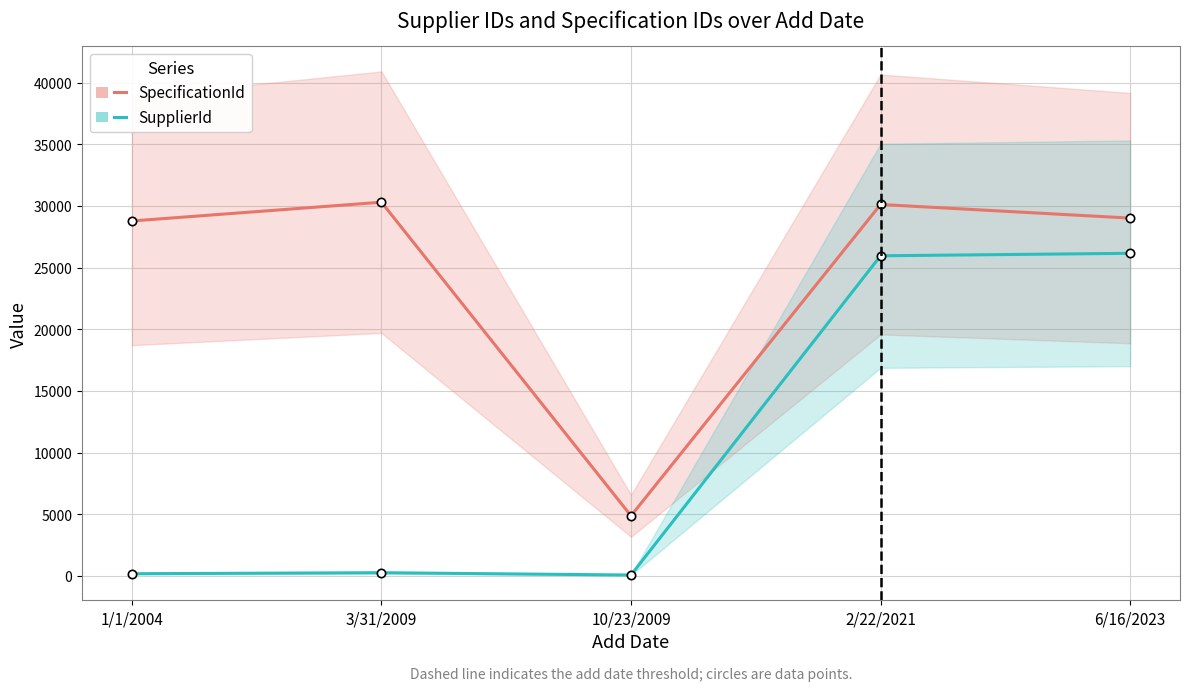

Which category has the lowest value across all series?

10/23/2009